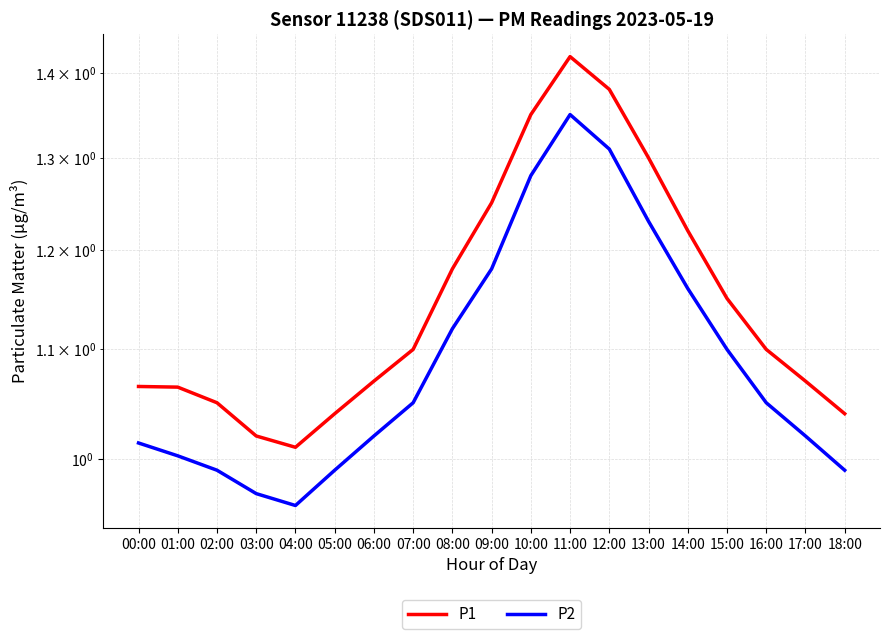

What is the sum of the P2 values at 15:00 and 05:00?

2.1